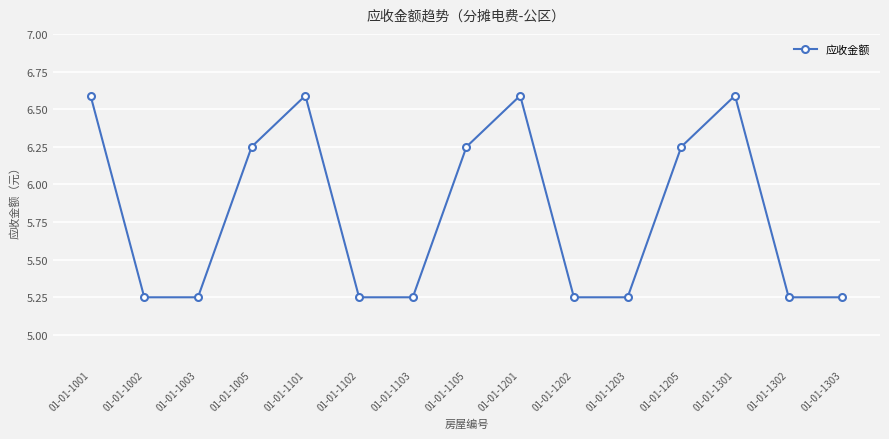

Read the value at 01-01-1101.

6.6